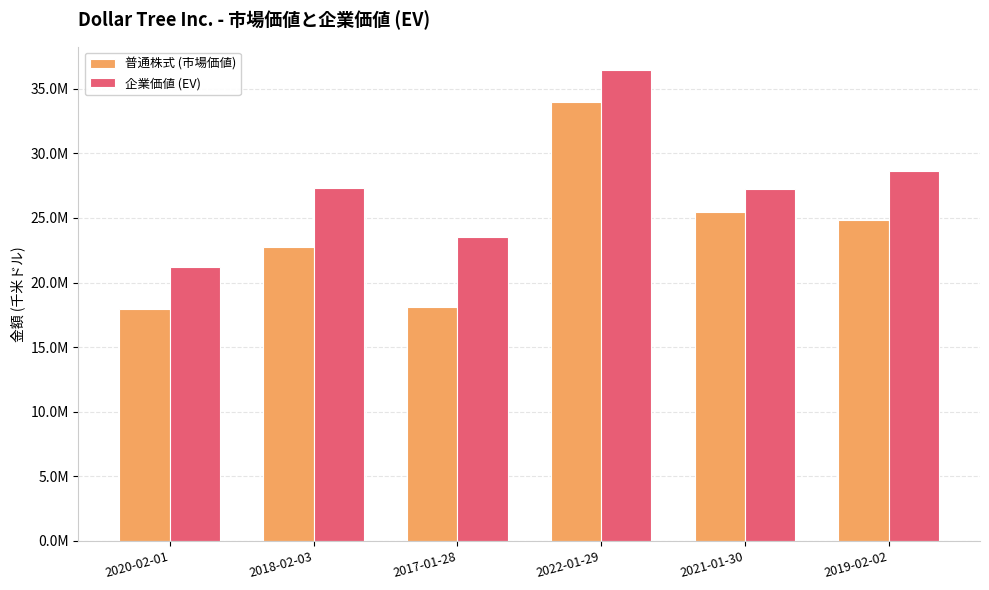

Does the chart contain stacked bars?

No